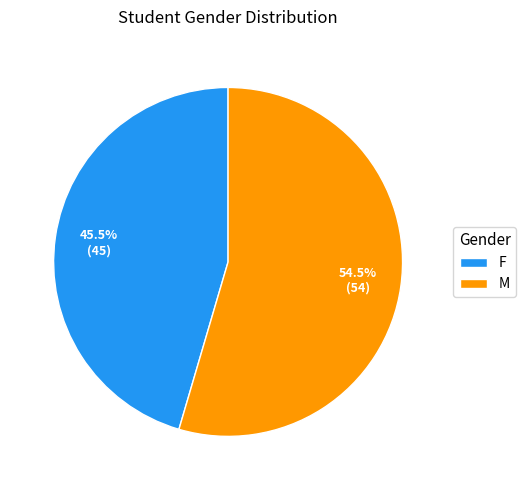

Combined, what portion of the pie is F and M?

100.0%